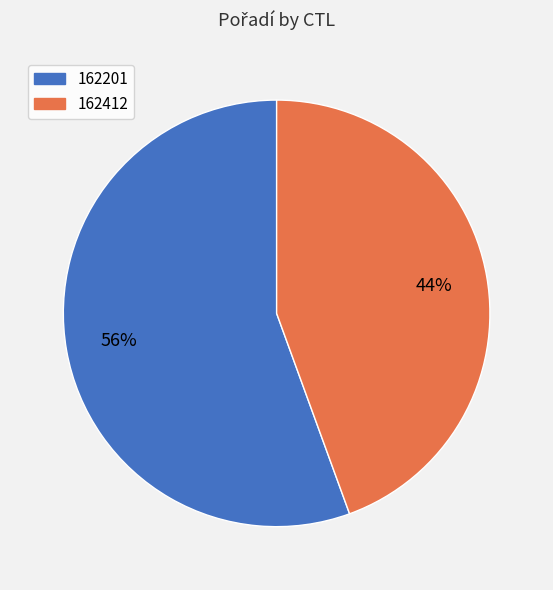

What percentage is the 162412 slice, to the nearest percent?

44%